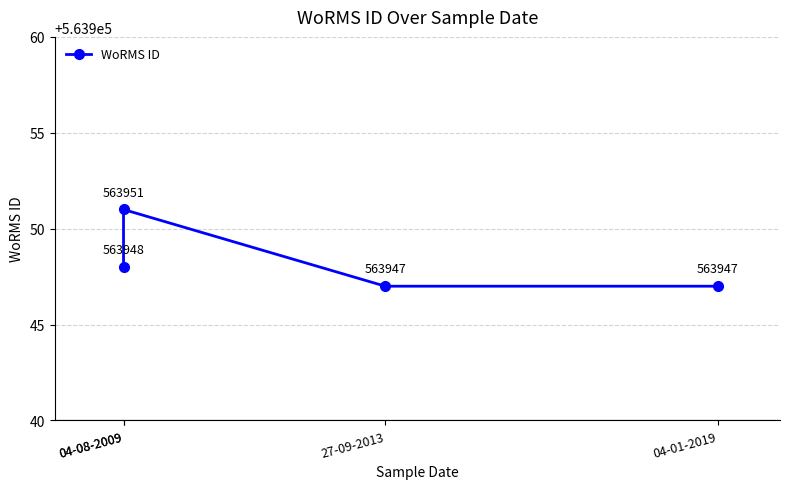

Where is the first local maximum?

04-08-2009